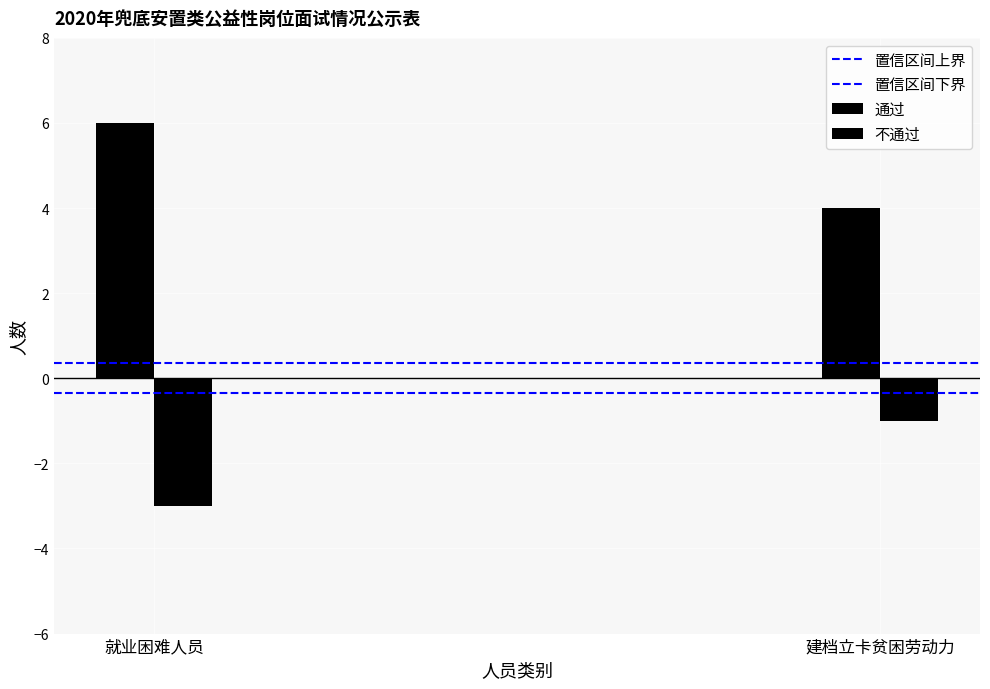

Does the chart contain stacked bars?

No